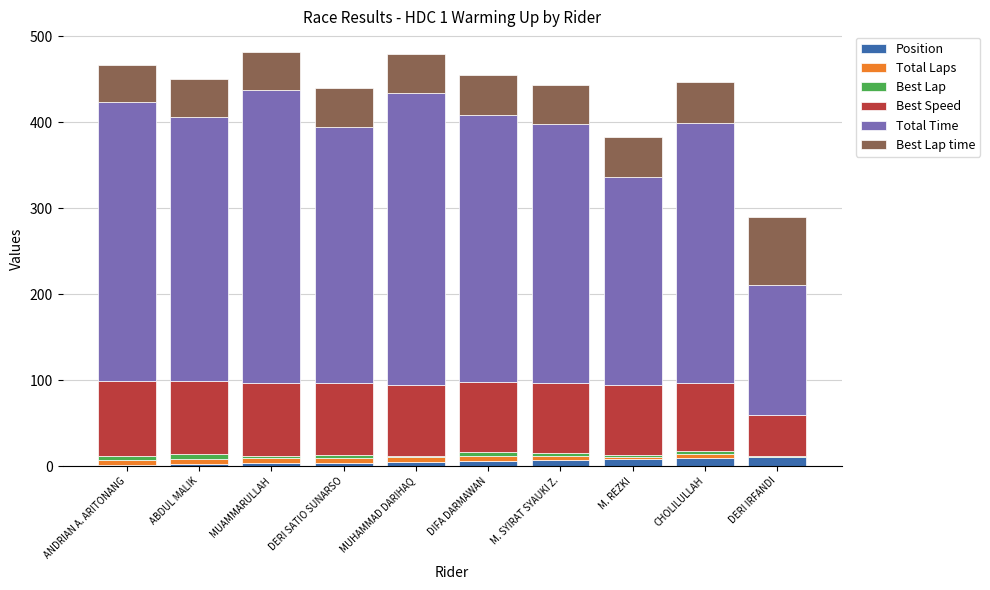

What is the difference between the second highest and second lowest values in the Total Laps series?

3.0